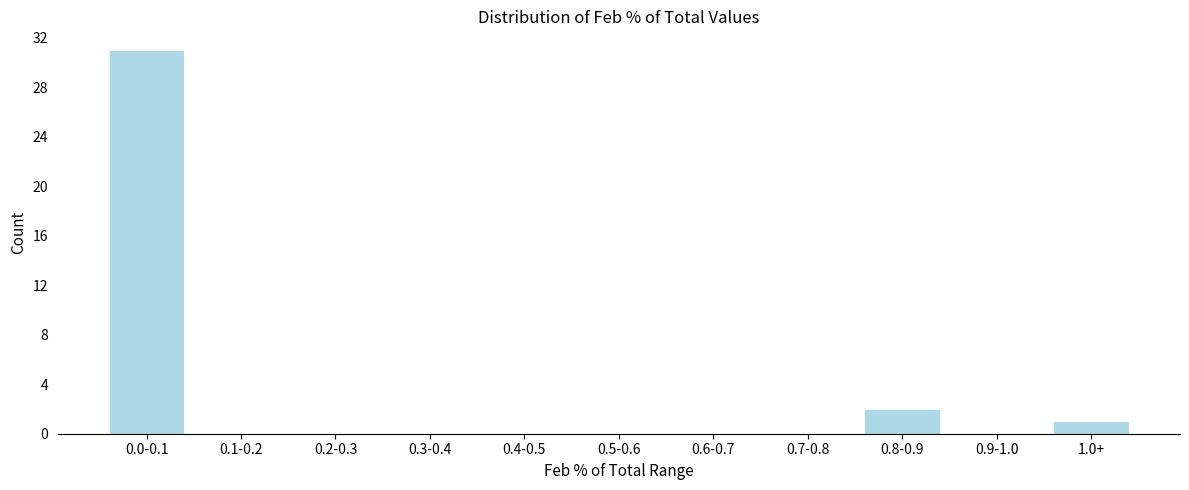

Reading right to left, what are all the values shown in this chart?

1.0+=1	0.9-1.0=0	0.8-0.9=2	0.7-0.8=0	0.6-0.7=0	0.5-0.6=0	0.4-0.5=0	0.3-0.4=0	0.2-0.3=0	0.1-0.2=0	0.0-0.1=31